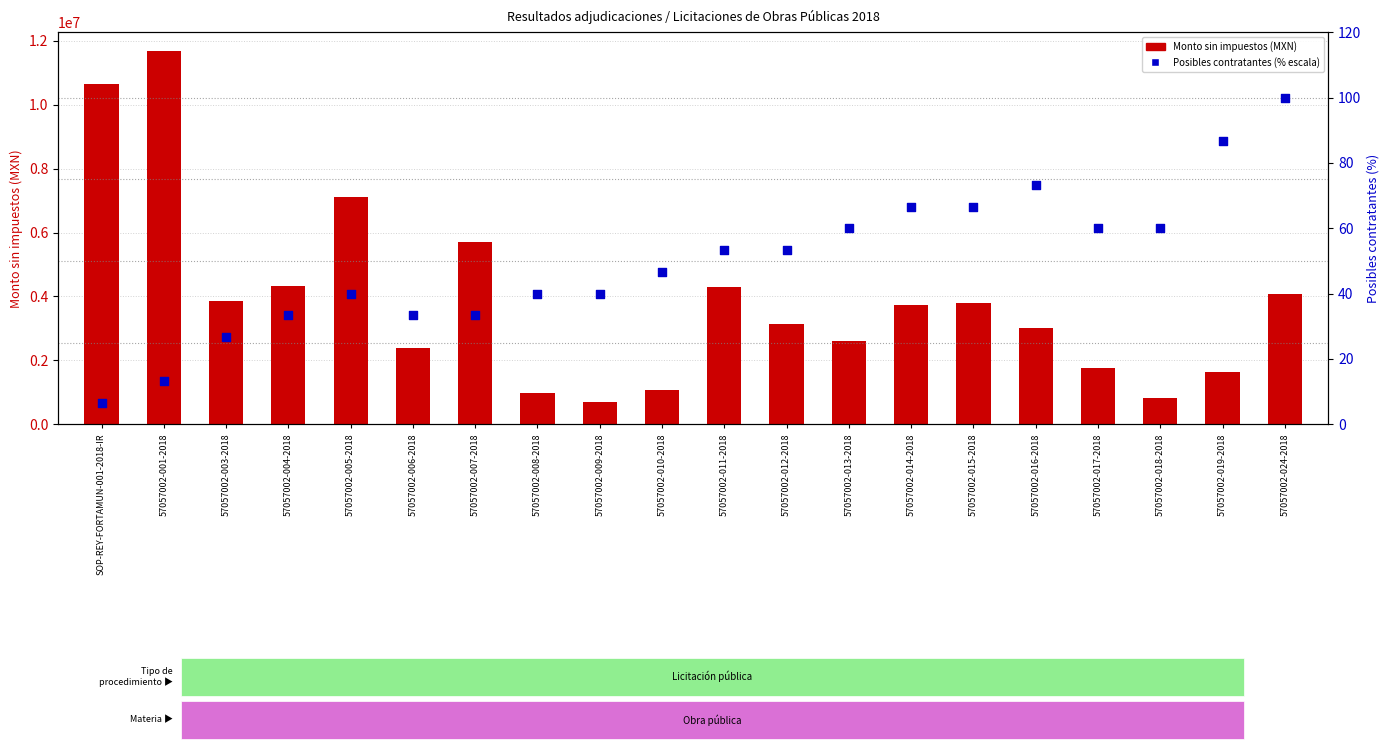

Which series contains the lowest Y value?

Posibles contratantes (% escala)